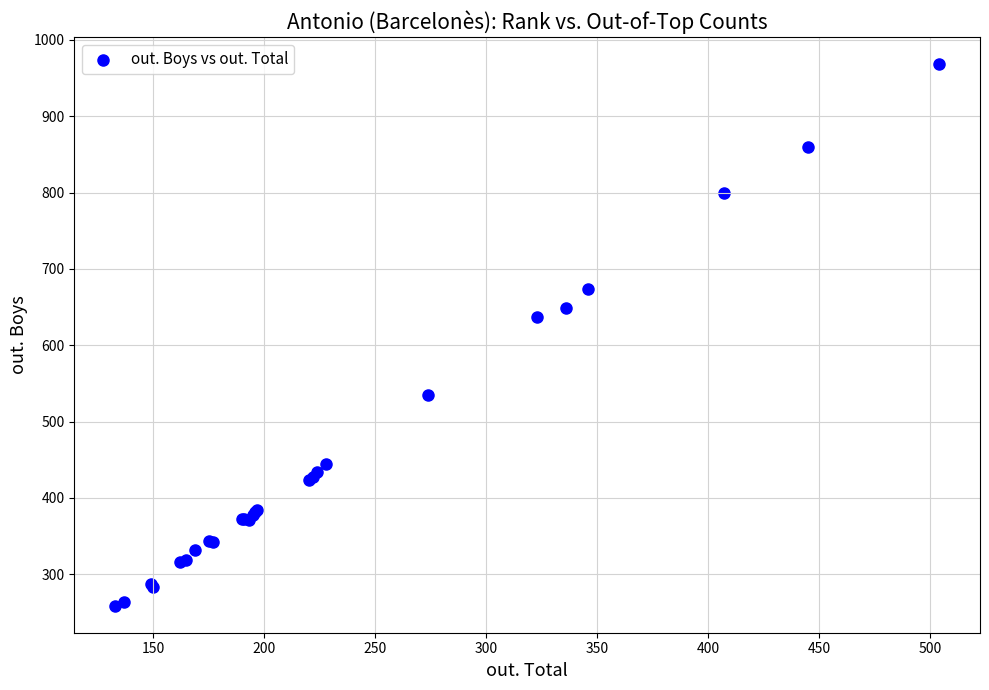

What Y value in the scatter plot is closest to 613?

637